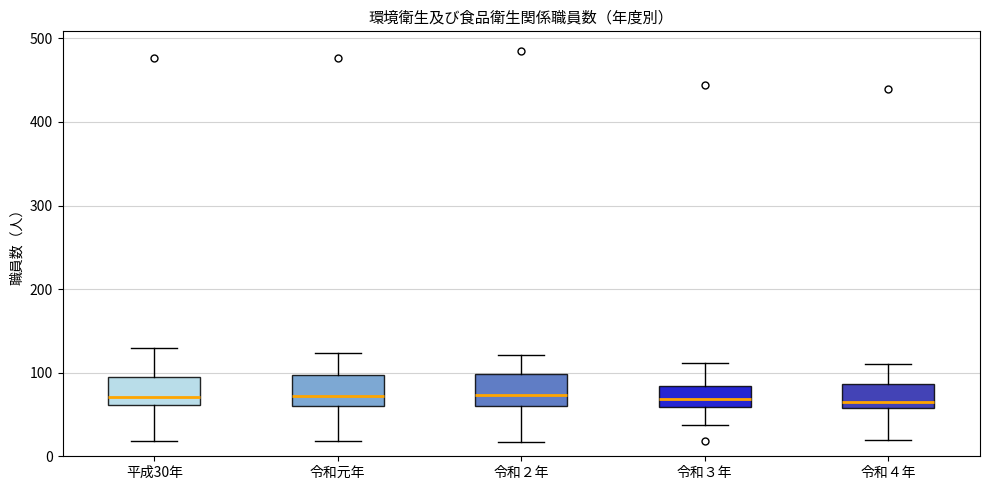

Reading left to right, read every box against the y-axis: the position of its median line, the range the box covers, and the ends of its whiskers. The values are not printed on the chart, so give them approximately, as read against the axis.

平成30年: median 70, box 60 to 90, whiskers 20 to 130
令和元年: median 70, box 60 to 100, whiskers 20 to 120
令和２年: median 70, box 60 to 100, whiskers 20 to 120
令和３年: median 70, box 60 to 80, whiskers 40 to 110
令和４年: median 70, box 60 to 90, whiskers 20 to 110